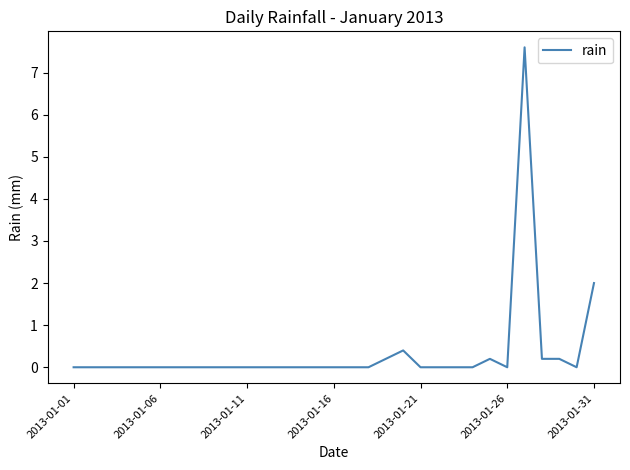

What is the difference between the maximum and minimum values?

7.6